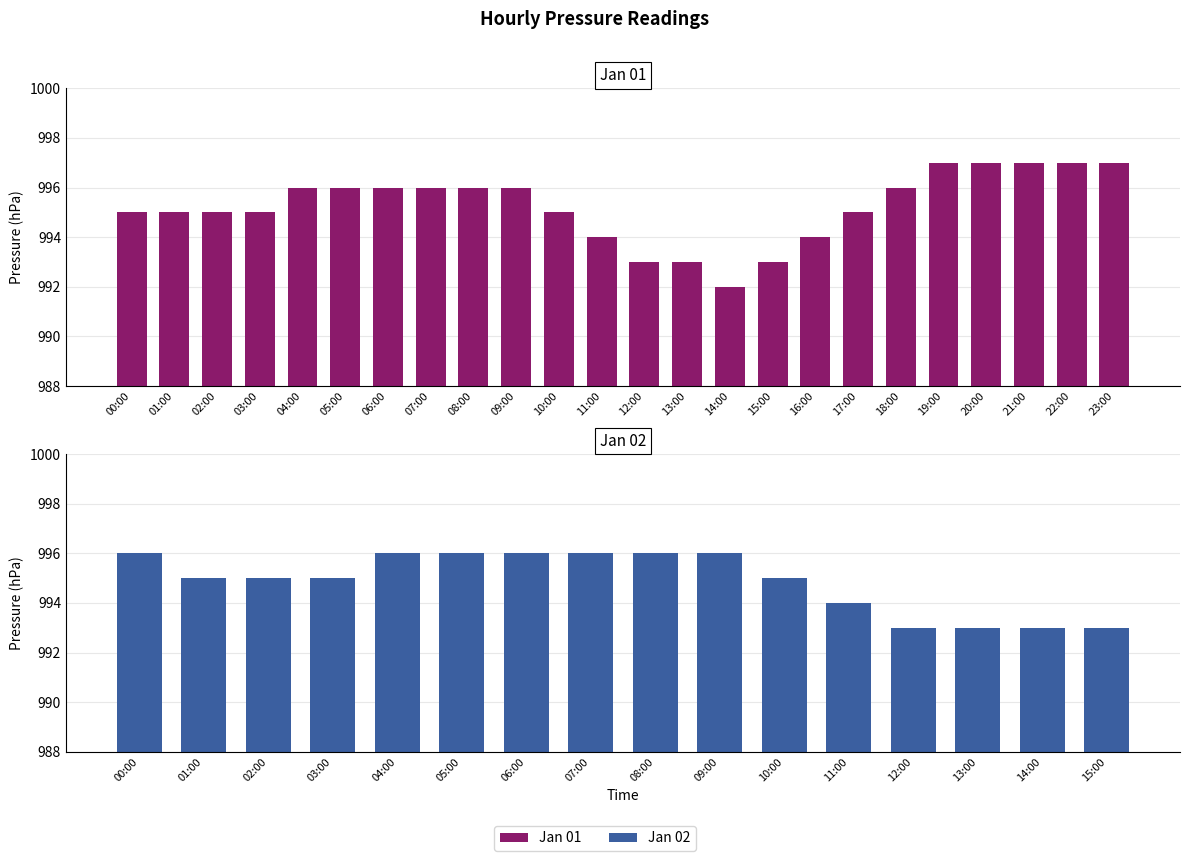

Which label corresponds to the largest value in the chart?

19:00